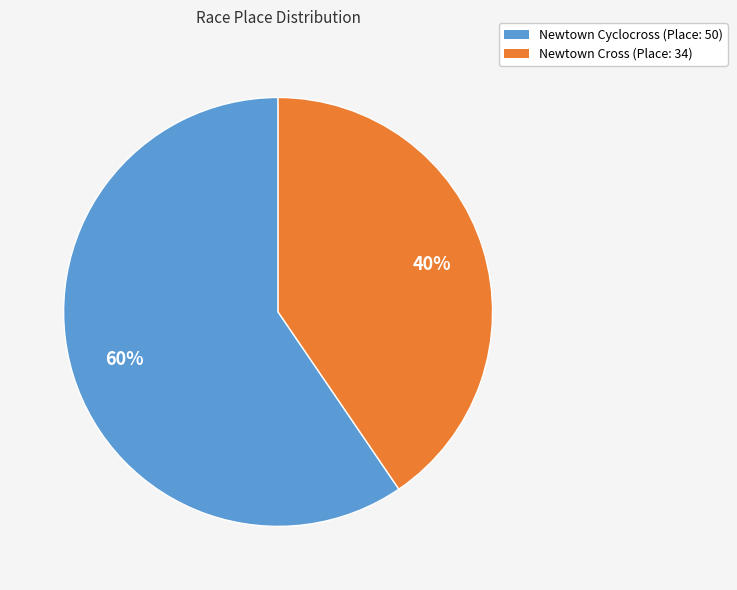

The Newtown Cross slice represents 46% of the pie. True or false?

False